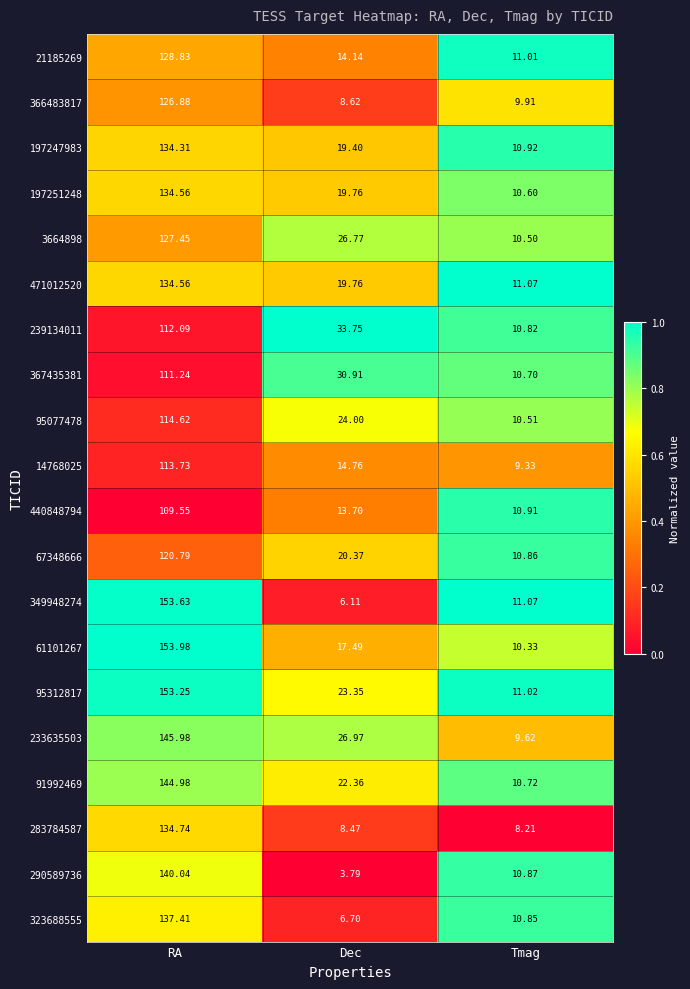

Rank the categories by 471012520 value from highest to lowest.

RA, Dec, Tmag